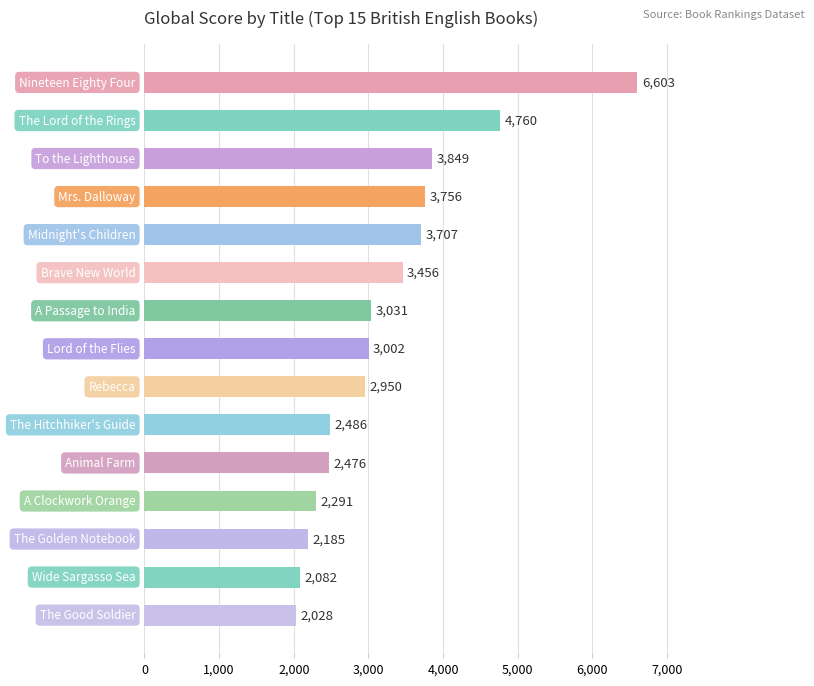

Count the number of data series in this chart.

1